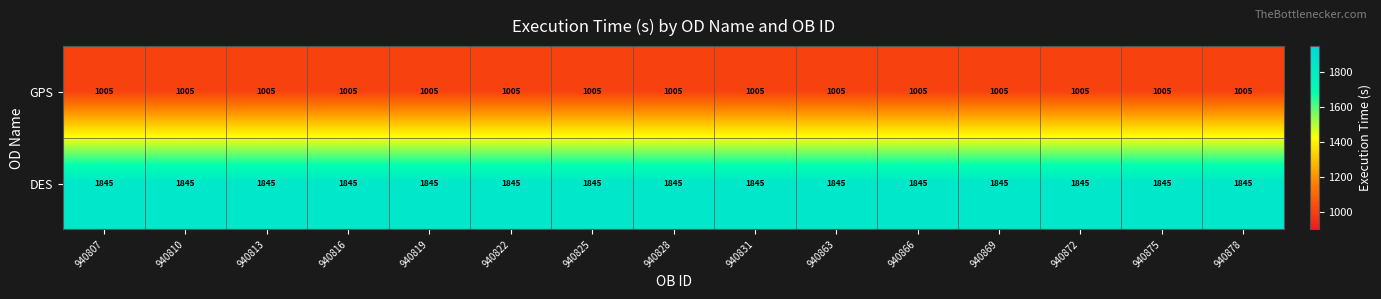

List the series in order of their overall mean, highest first.

DES, GPS